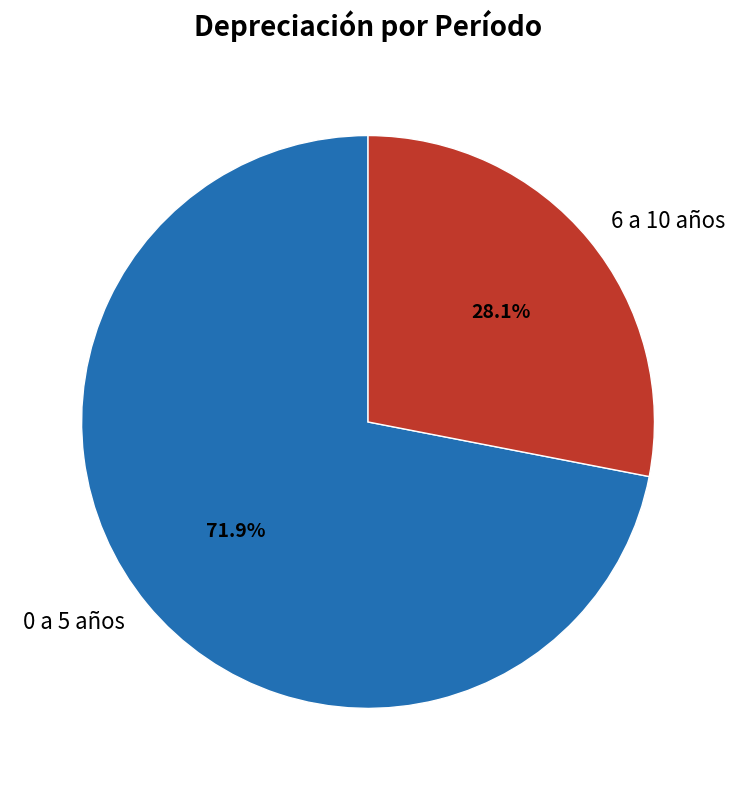

How many segments does this pie chart have?

2